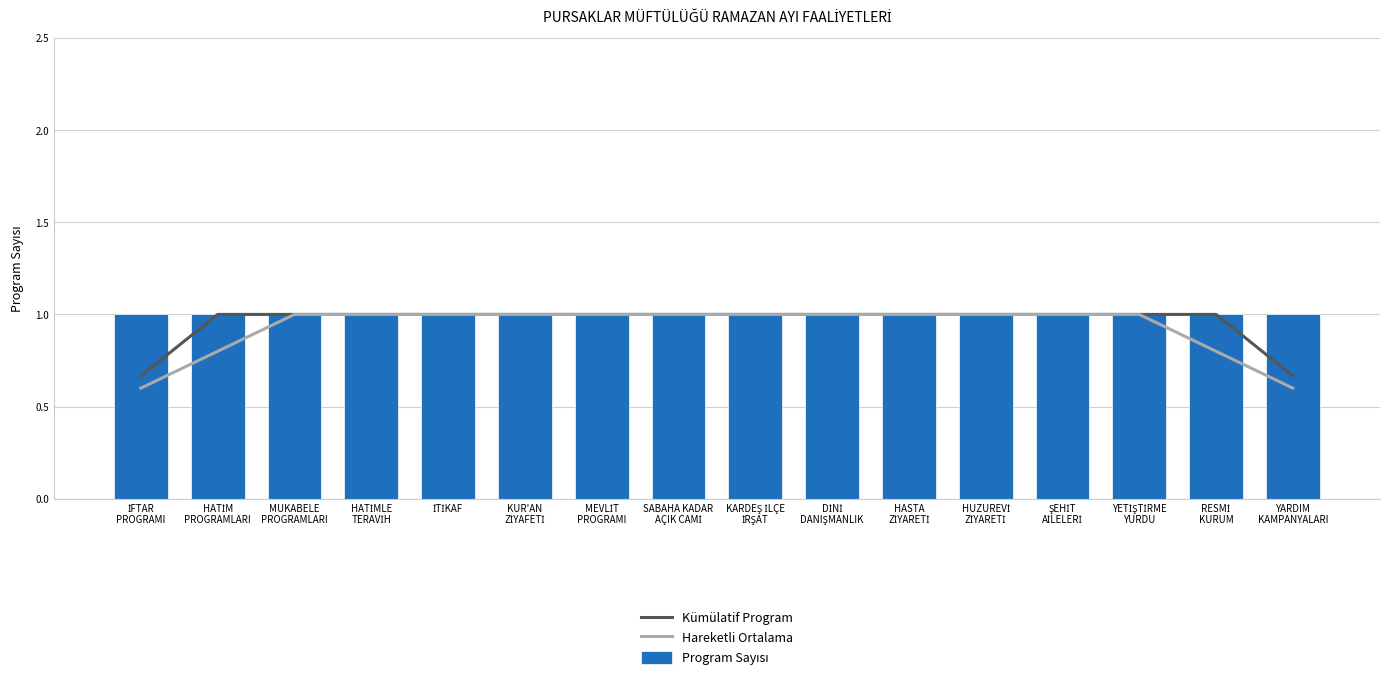

How many Hareketli Ortalama values are between 1 and 2?

12